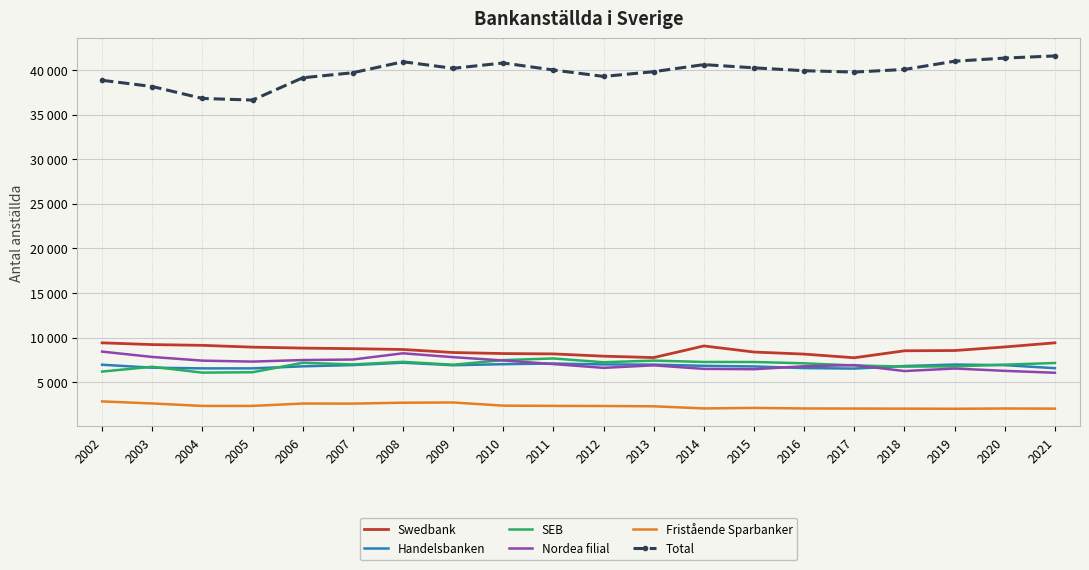

Between 2015 and 2019, which is larger?

2019